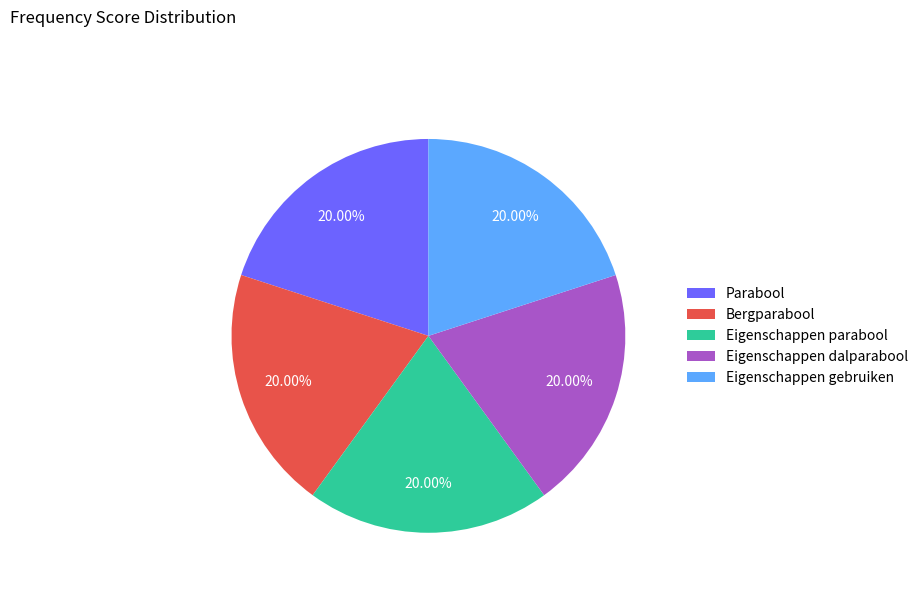

Does any single category account for the majority?

No